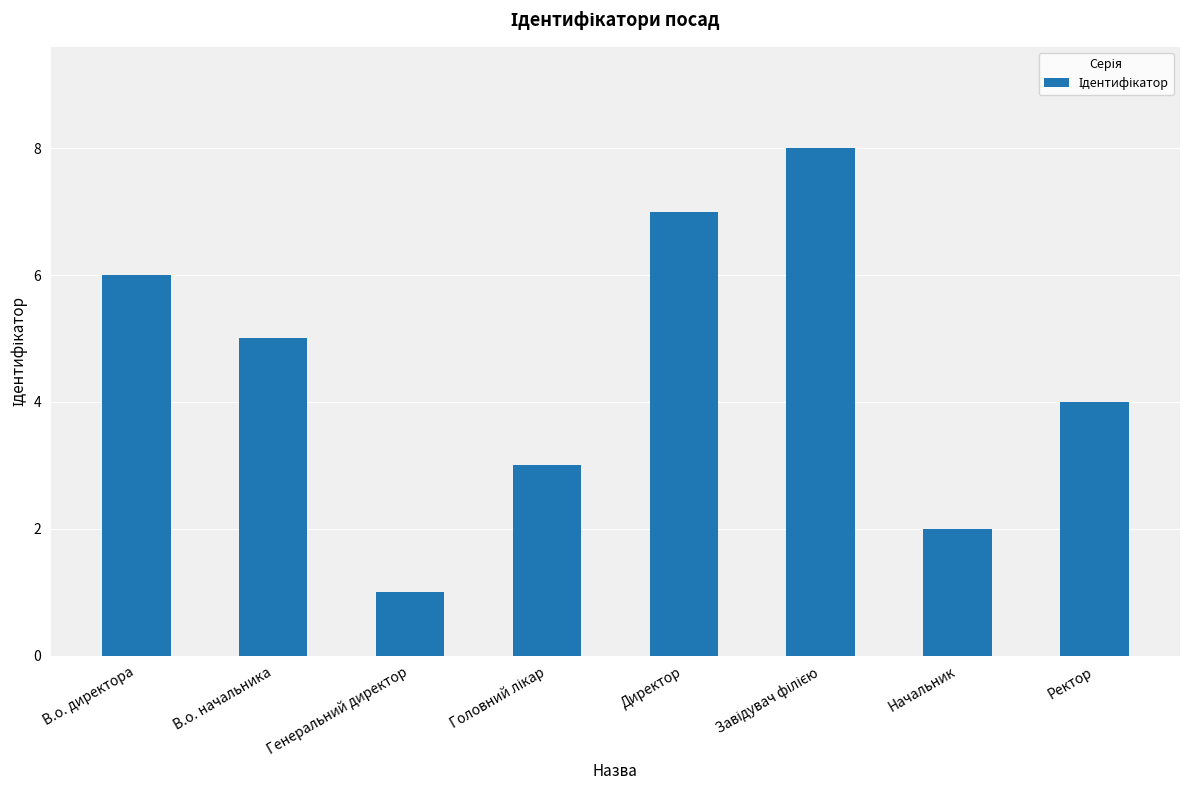

The value at Директор is 7. True or false?

True